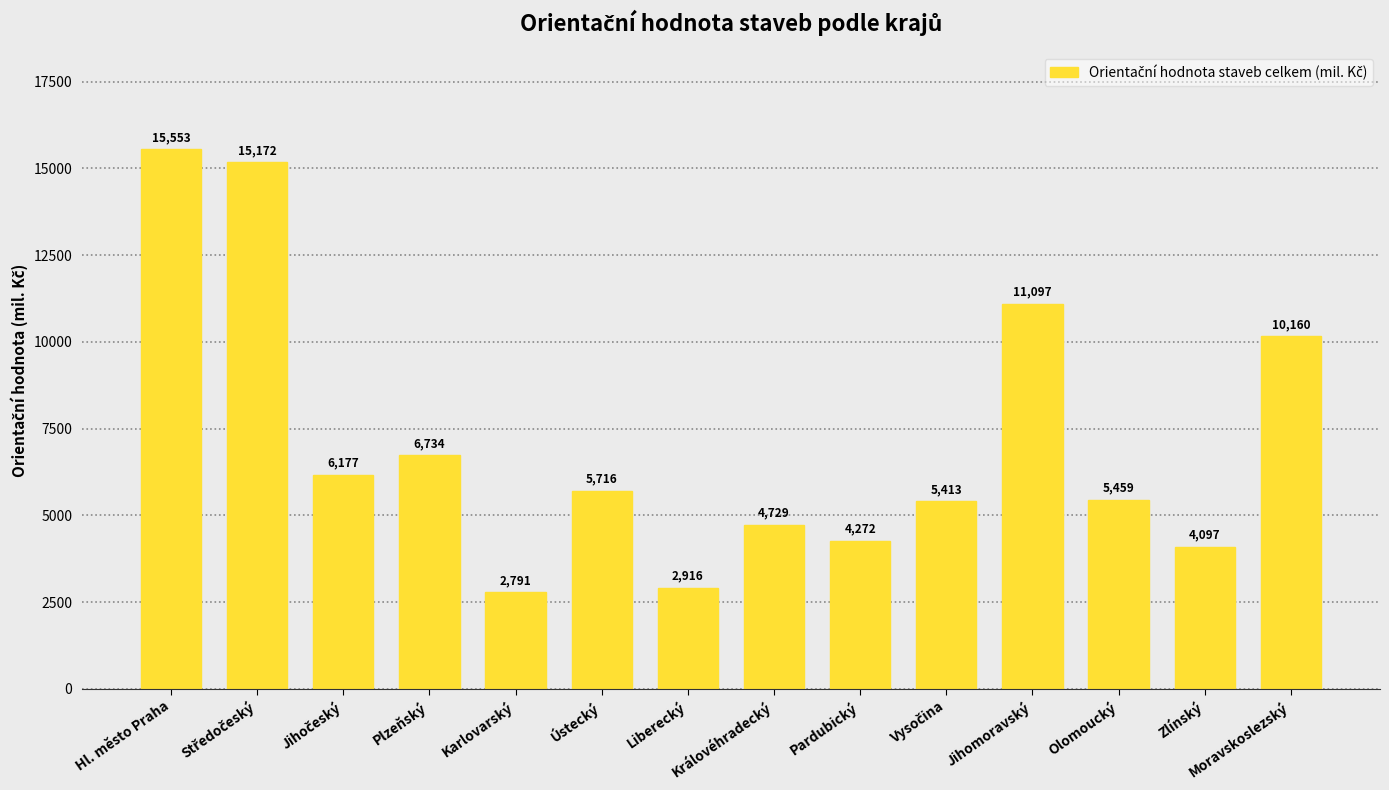

True or false: the data shows 2239 at Olomoucký.

False